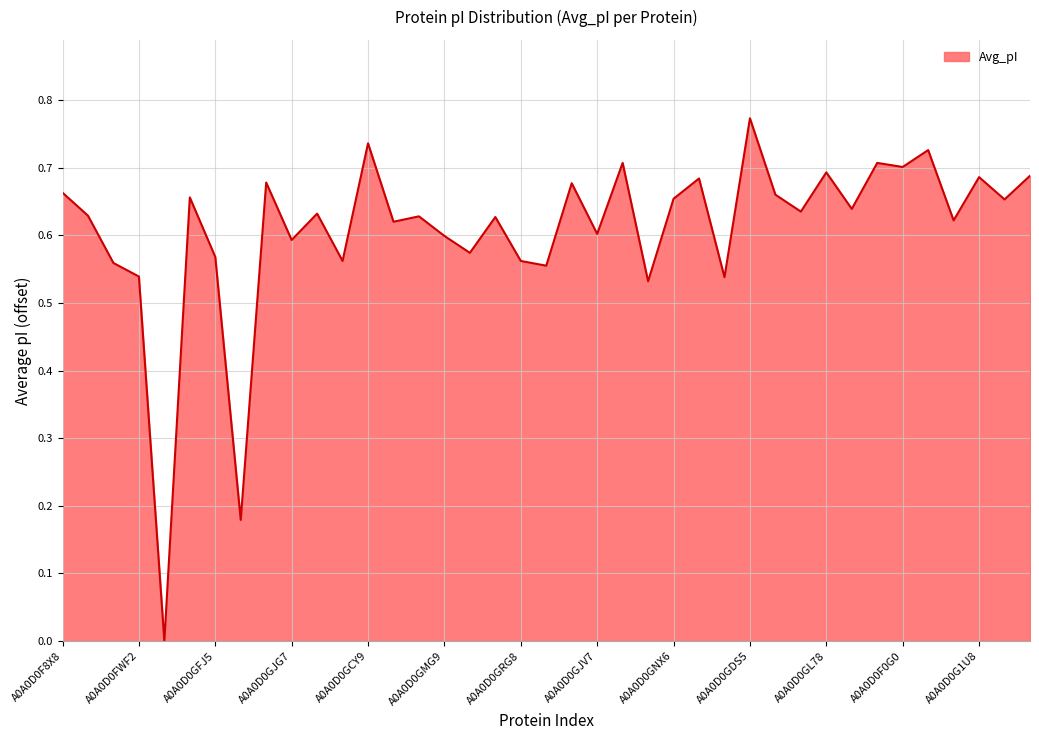

Count the values in the range 0 to 1.

39